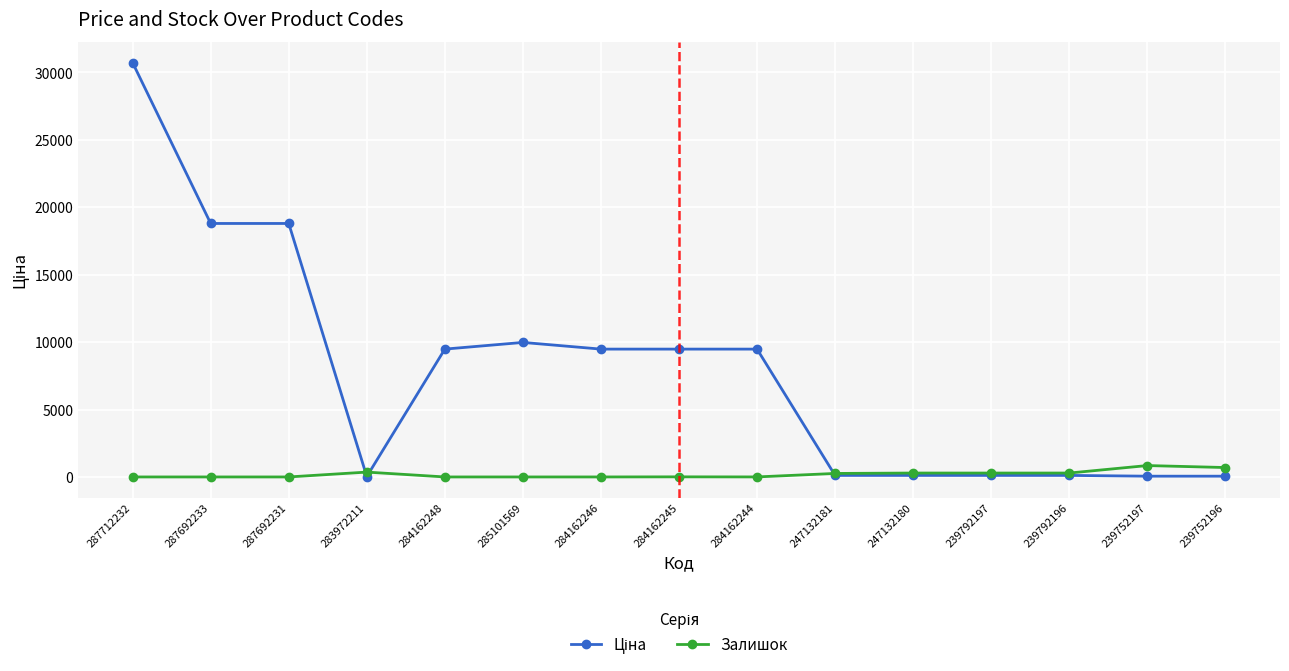

Count the number of data series in this chart.

2